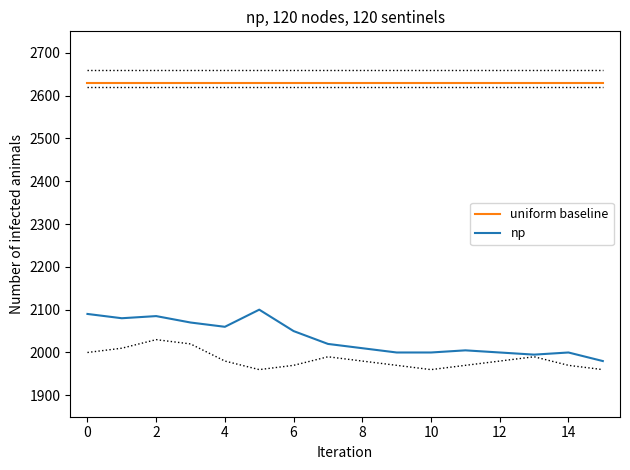

Where does the np series first go above 2020?

0